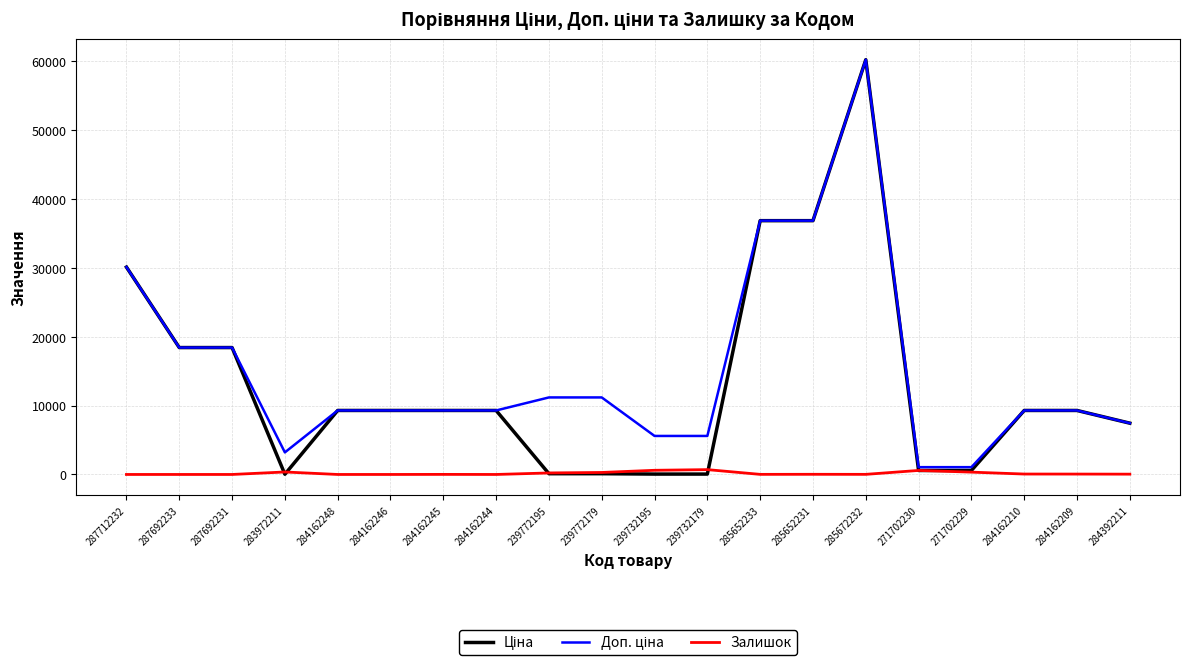

What is the maximum value shown in the chart?

60205.6